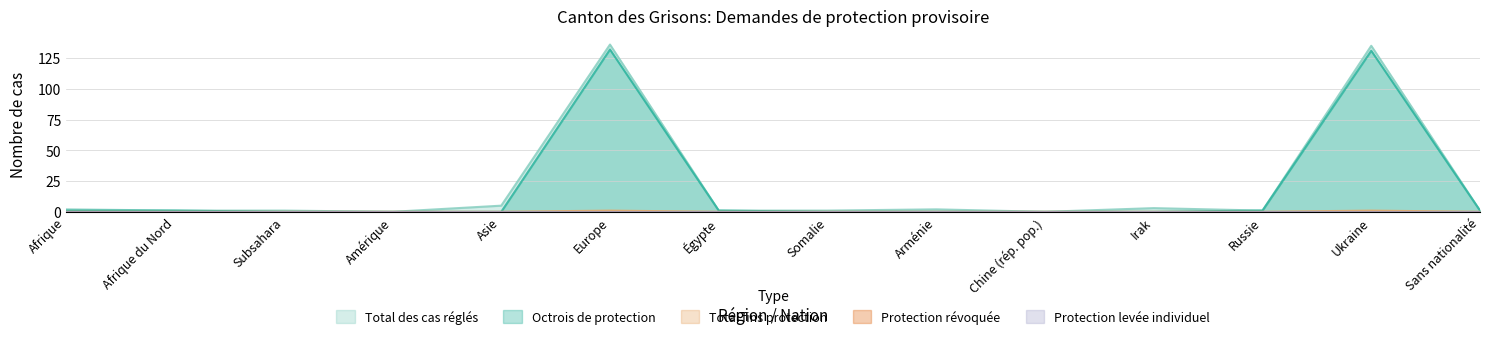

Does the chart display data point markers on the line(s)?

No